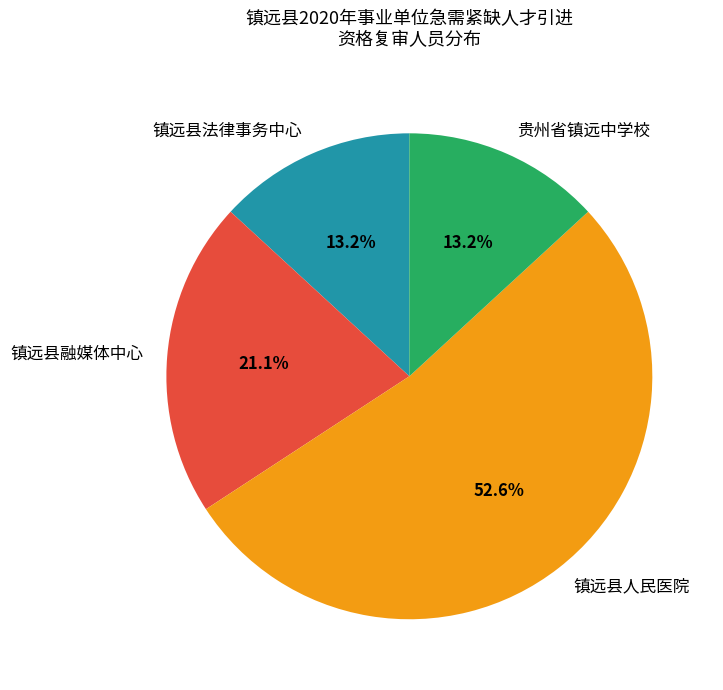

Which category accounts for the majority?

镇远县人民医院